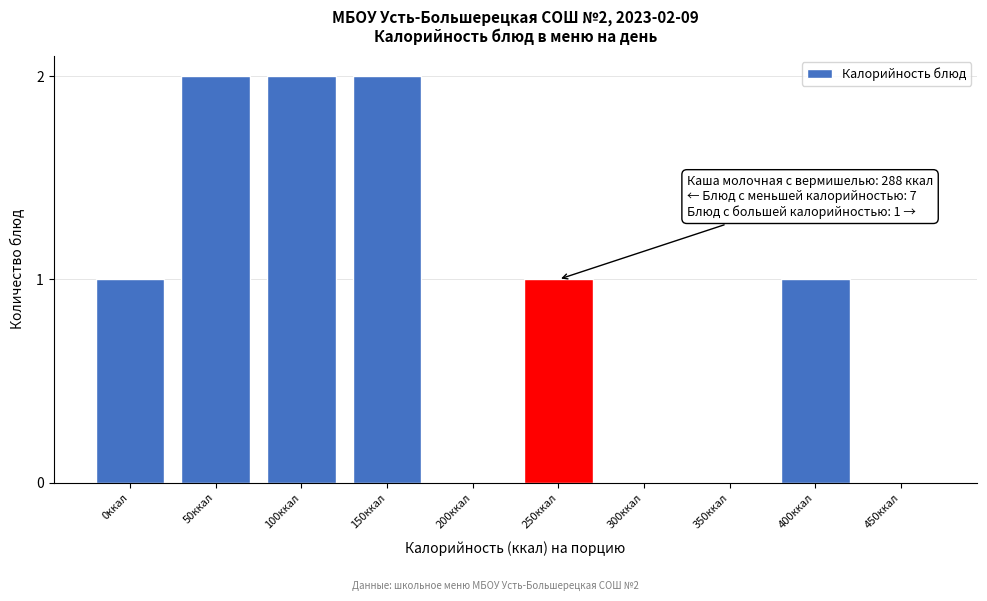

Reading right to left, list all the values displayed in this chart.

450ккал=0	400ккал=1	350ккал=0	300ккал=0	250ккал=1	200ккал=0	150ккал=2	100ккал=2	50ккал=2	0ккал=1